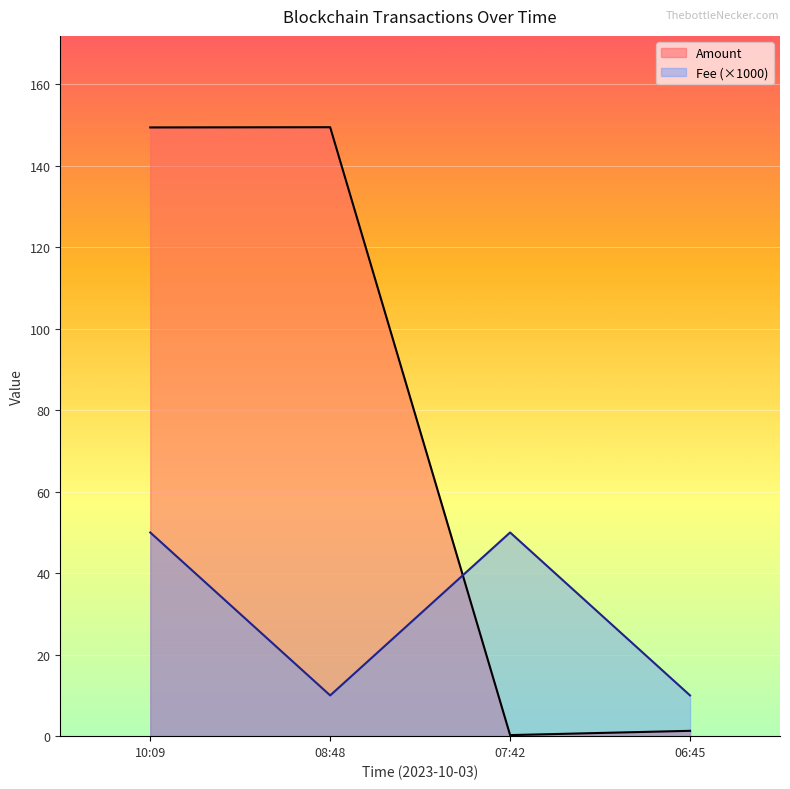

What is the label of the 1st point from the right?

06:45